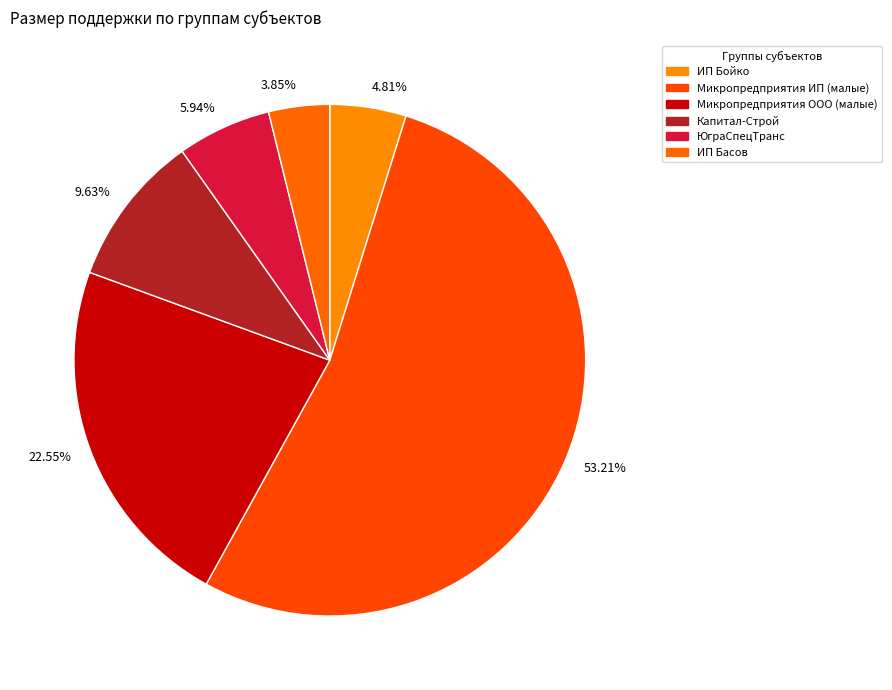

Does any single category account for the majority?

Yes